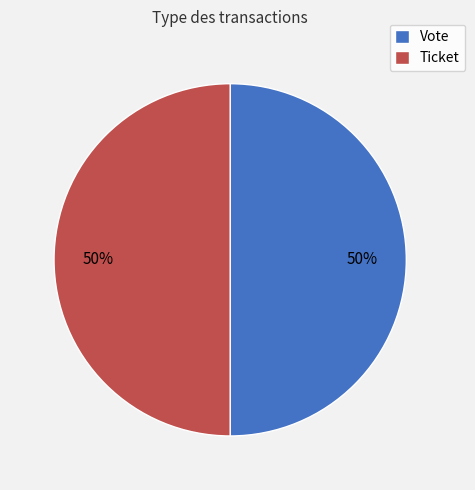

Count the number of slices in the pie.

2